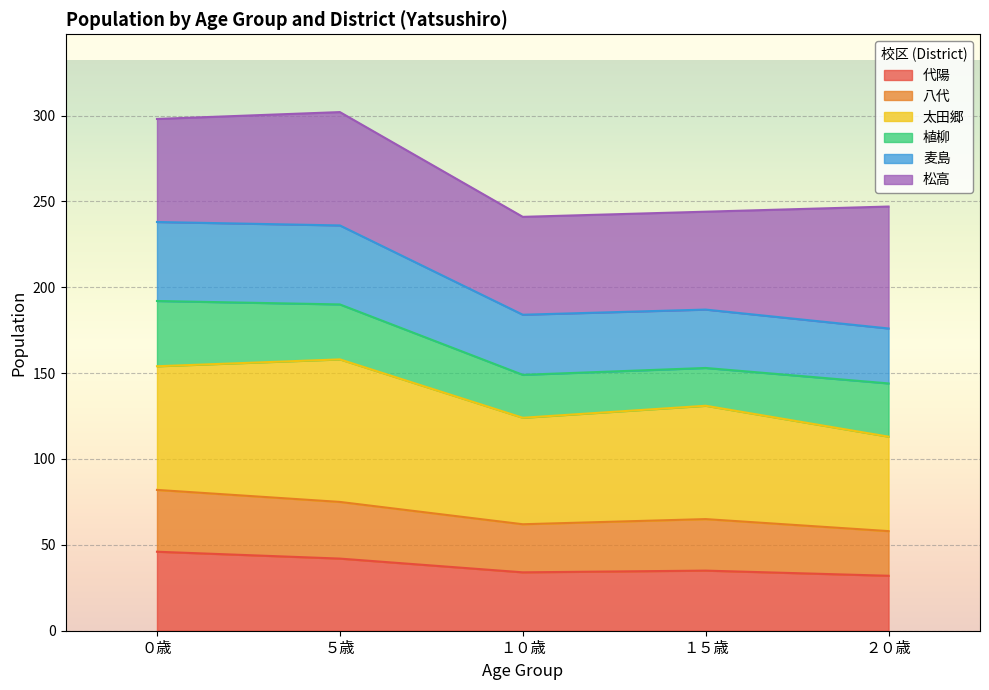

Is it true that 代陽 equals 35 at １５歳?

True